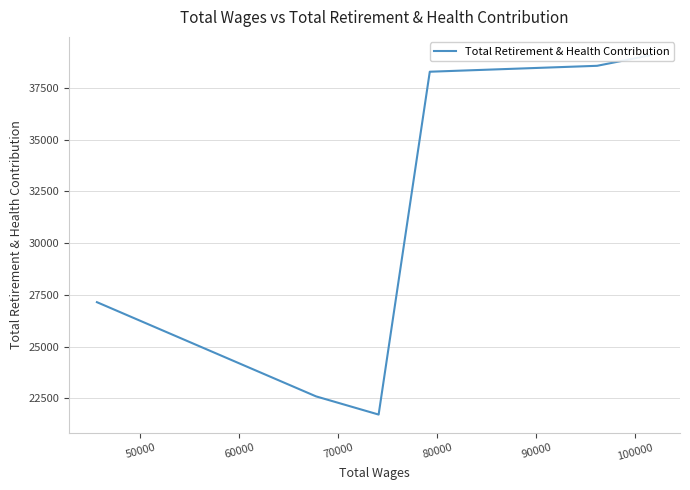

What is the average value?

31236